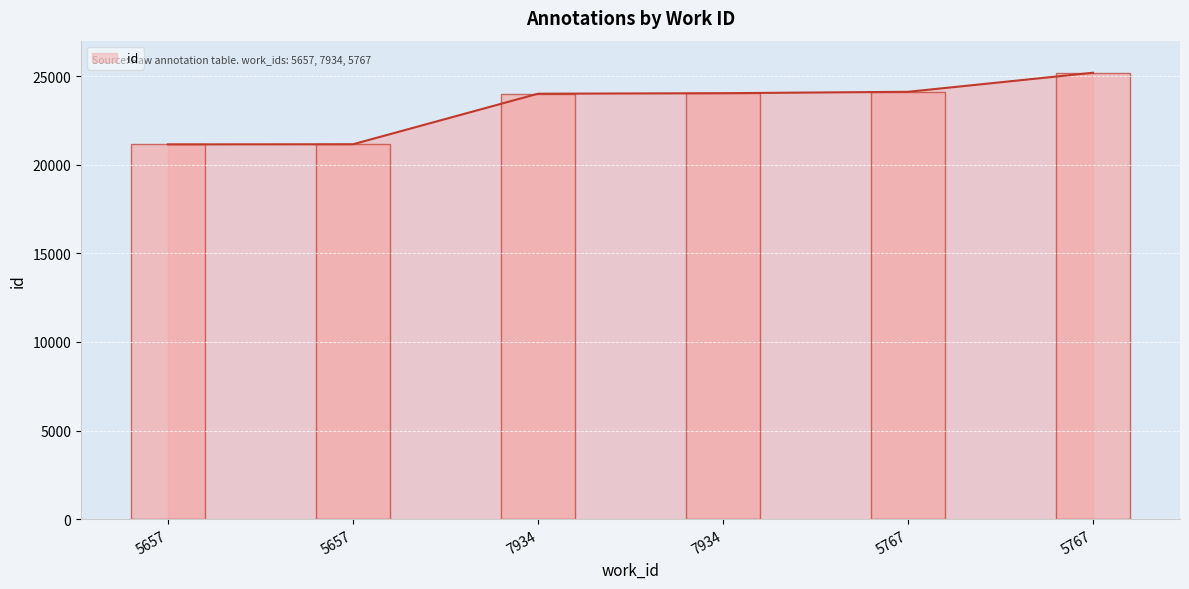

What is the sum of all values?

139651